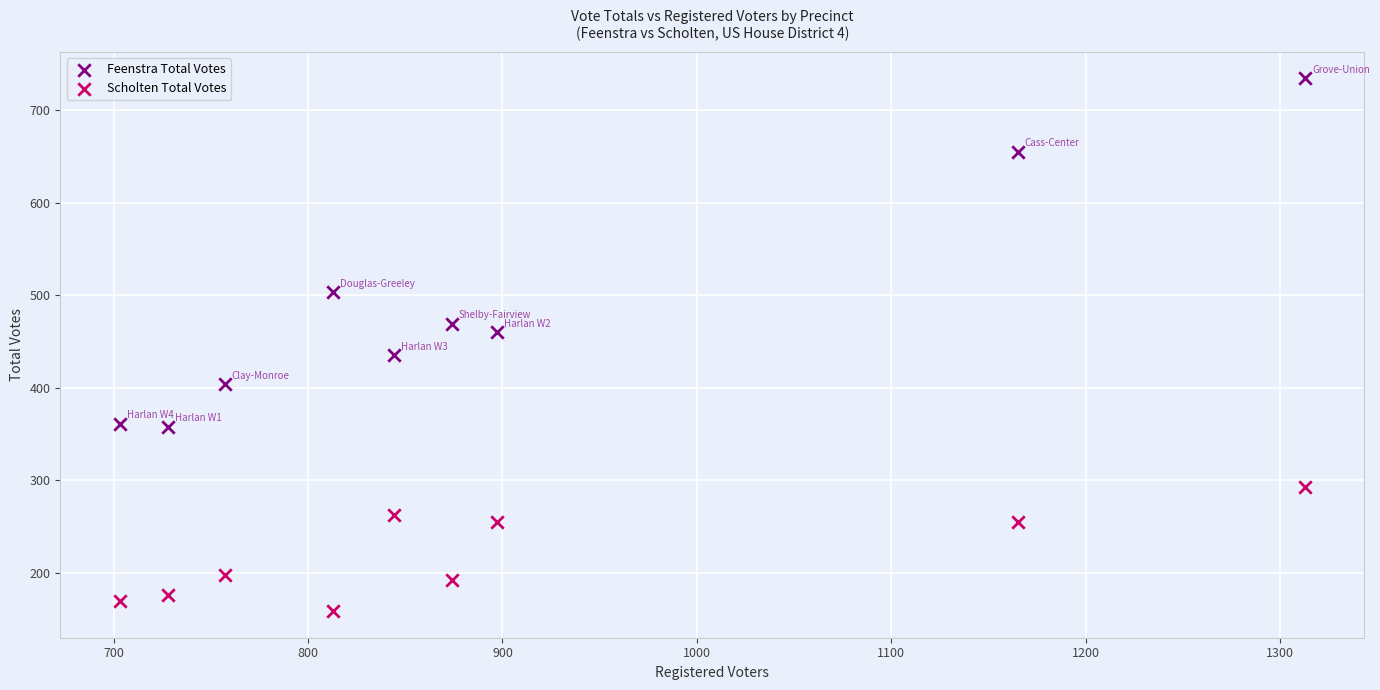

Which series has the widest spread of Y values?

Feenstra Total Votes